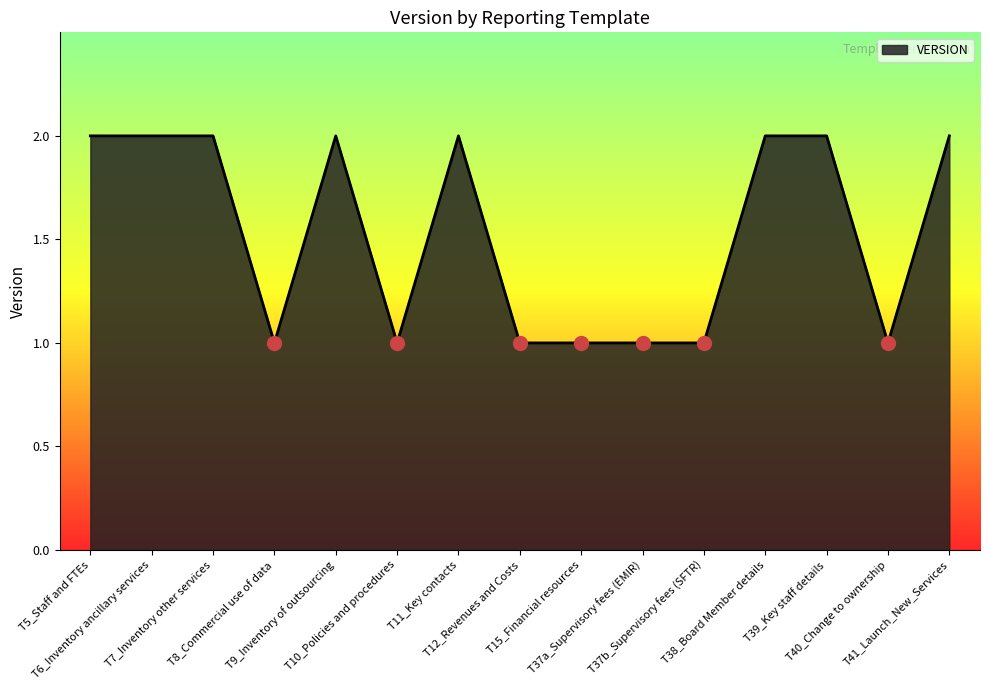

The value at T7_Inventory other services is 2. True or false?

True